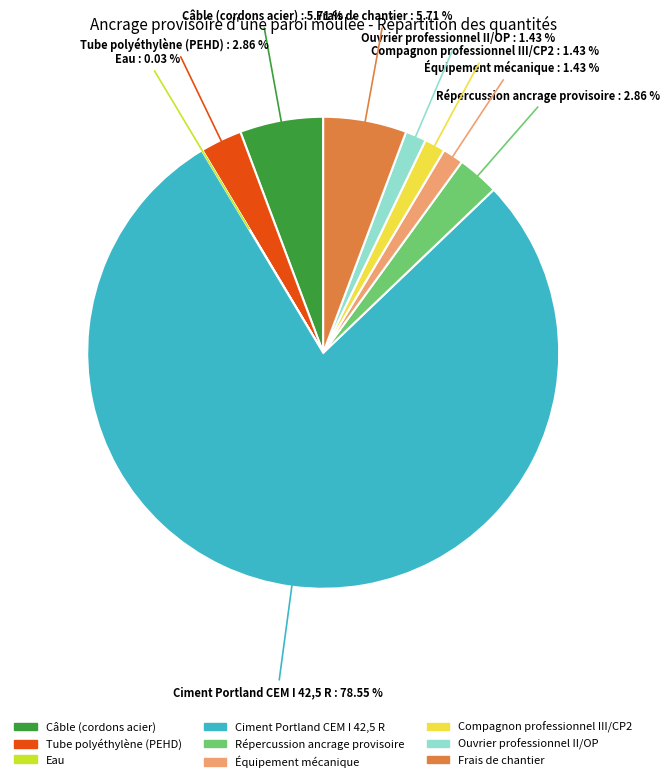

To the nearest percent, what is the difference between the largest and smallest slice percentages?

79%